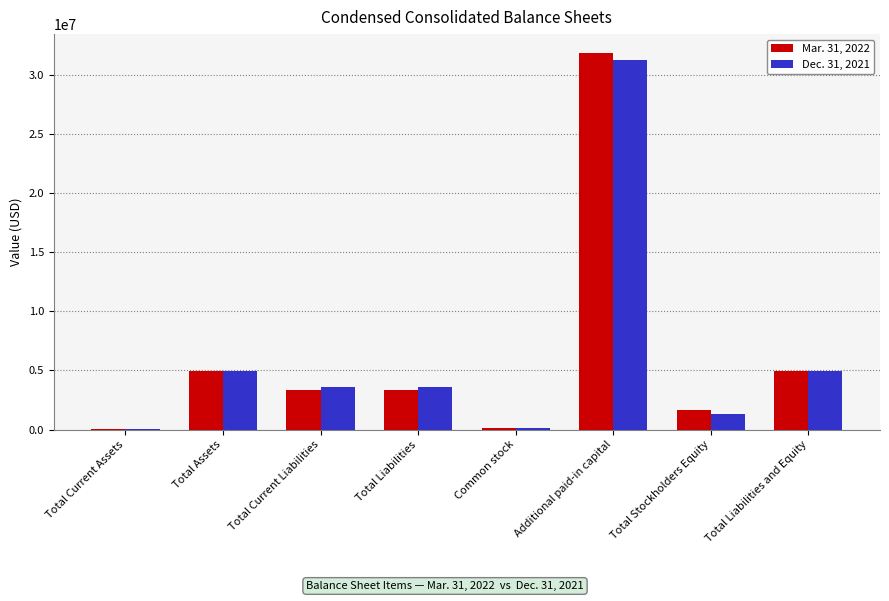

Is it true that Mar. 31, 2022 equals 3333250 at Total Liabilities?

True